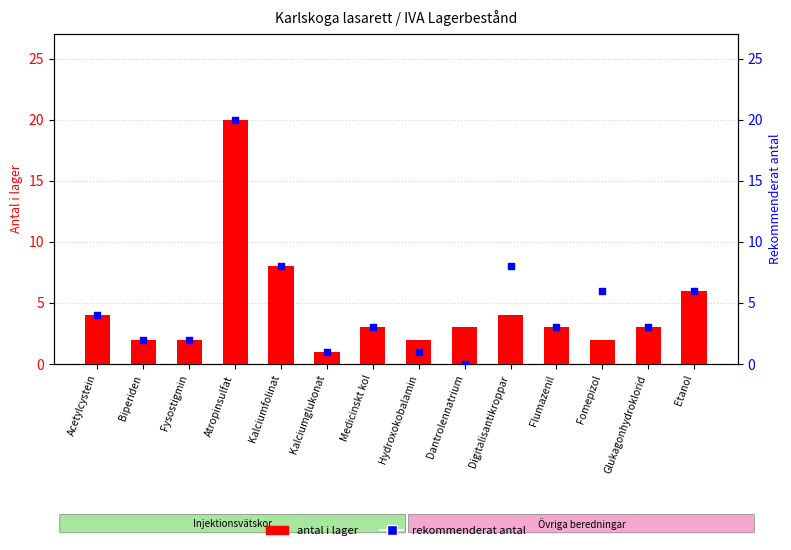

Which series has the largest total across all categories?

rekommenderat antal